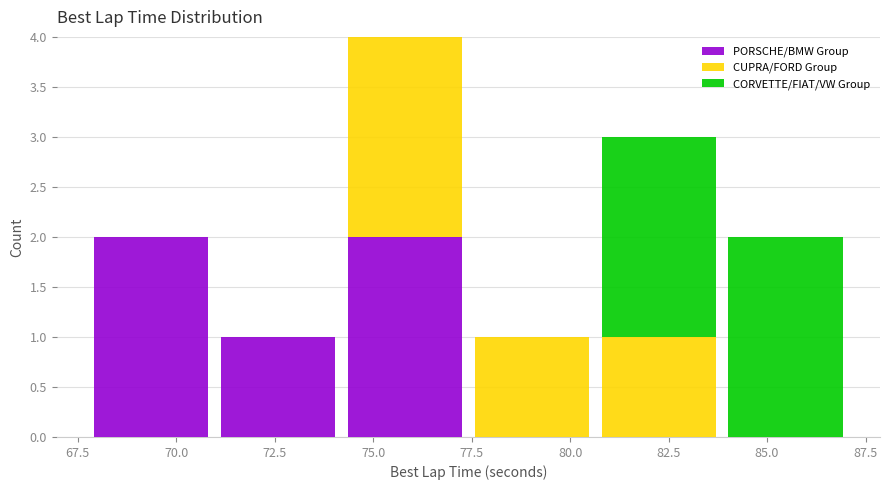

Which range on the x-axis has the tallest stacked bar (by total height)?

74.0 to 77.5